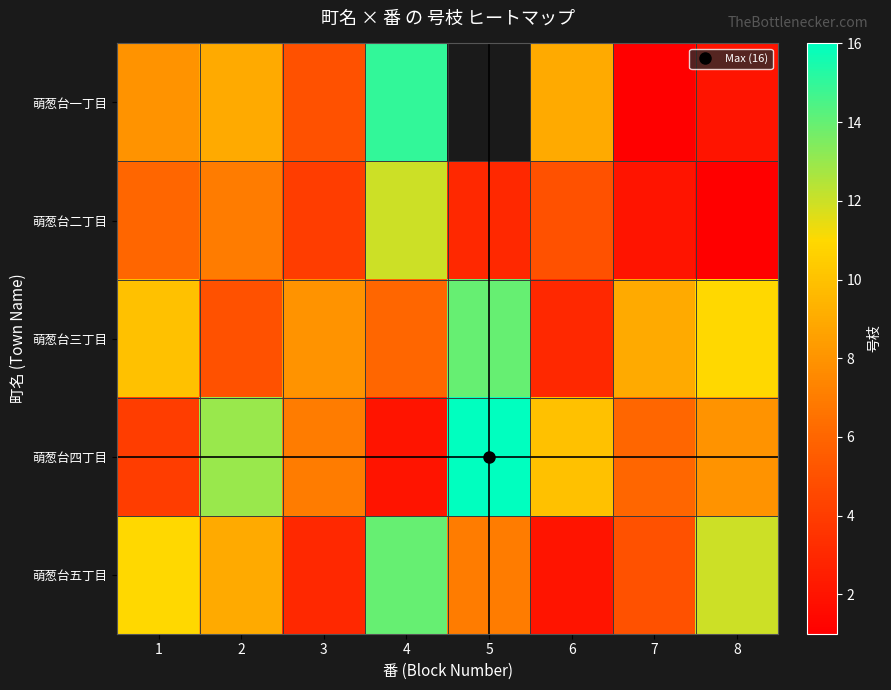

Is the value of 萌葱台三丁目 at 5 greater than the value of 萌葱台一丁目 at 4?

No